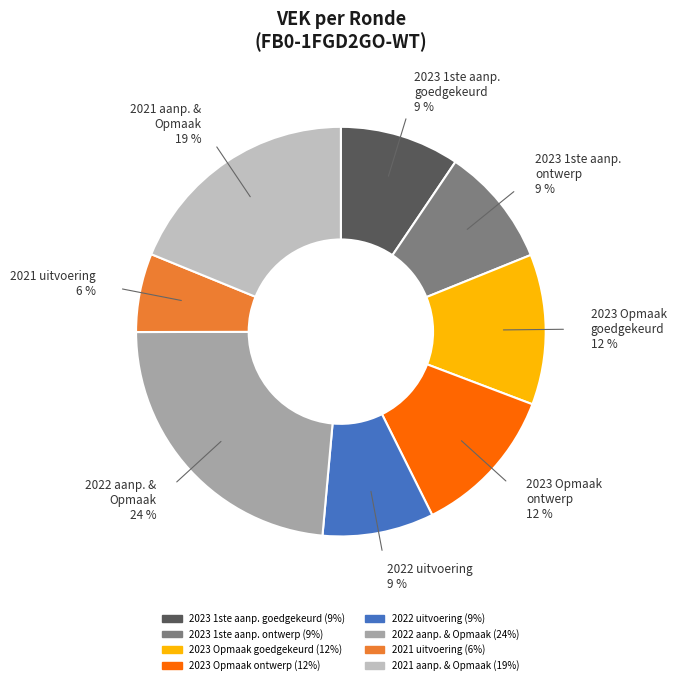

Is there any slice that represents more than half of the pie?

No